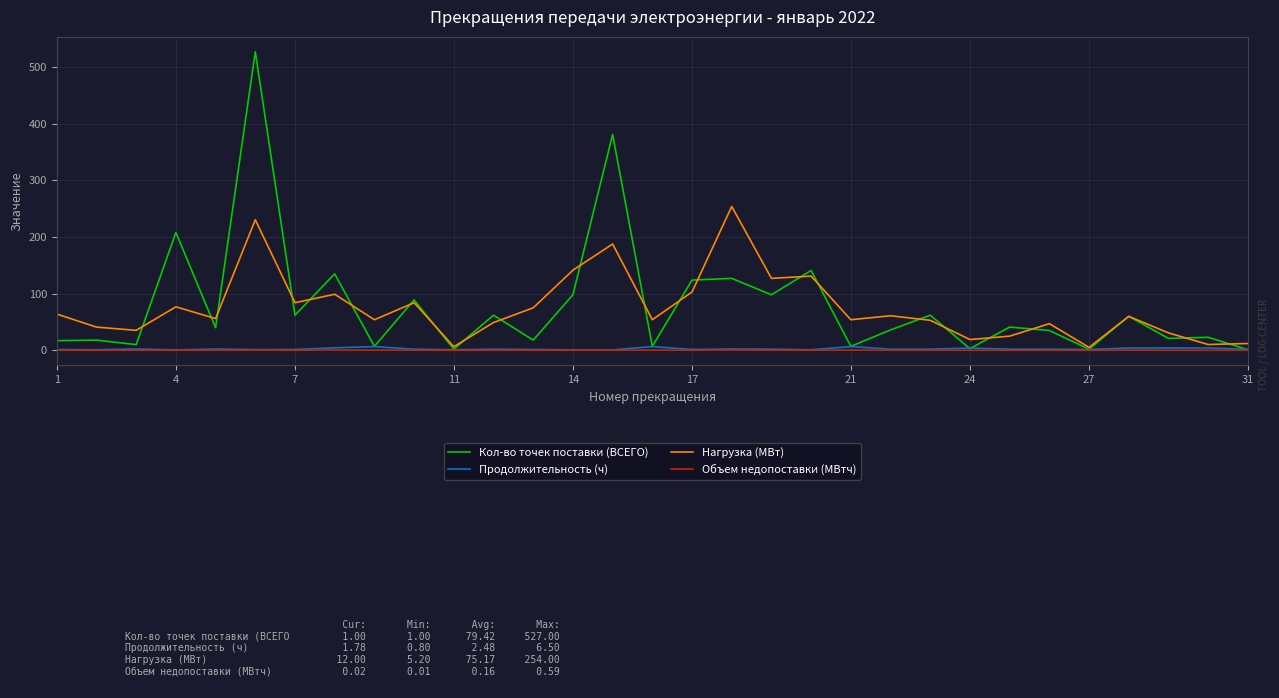

Which series has the widest spread of values?

Кол-во точек поставки (ВСЕГО)